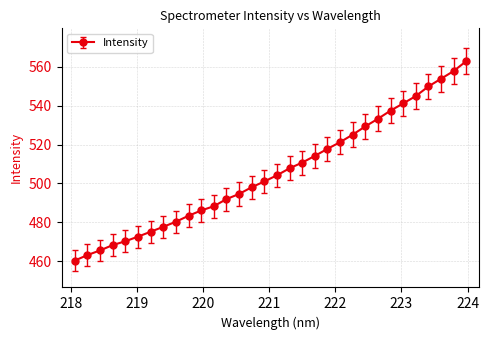

What is the value of the 30th point from the left?

553.8